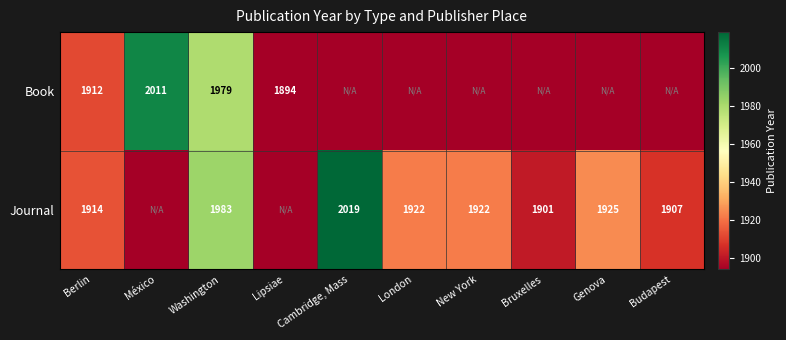

Rank the series at Berlin from highest to lowest value.

Journal, Book